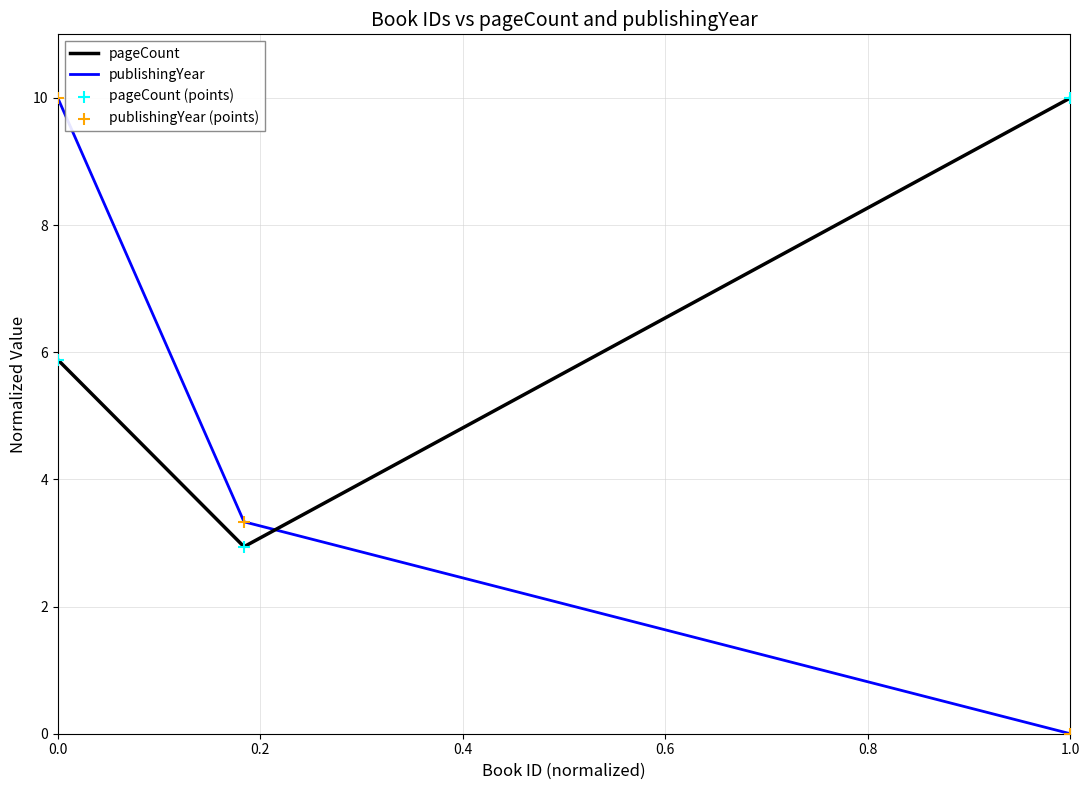

Which series has the largest total across all categories?

pageCount